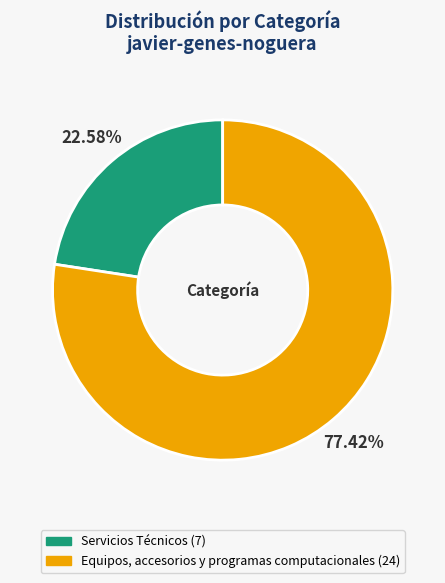

What portion of the pie excludes Equipos, accesorios y programas computacionales?

22.6%